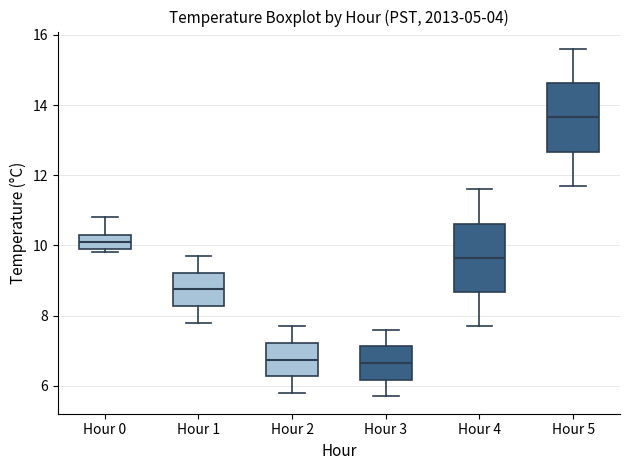

Reading left to right, read every box against the y-axis: the position of its median line, the range the box covers, and the ends of its whiskers. The values are not printed on the chart, so give them approximately, as read against the axis.

Hour 0: median 10.2, box 10.0 to 10.4, whiskers 9.8 to 10.8
Hour 1: median 8.8, box 8.2 to 9.2, whiskers 7.8 to 9.8
Hour 2: median 6.8, box 6.2 to 7.2, whiskers 5.8 to 7.8
Hour 3: median 6.6, box 6.2 to 7.2, whiskers 5.8 to 7.6
Hour 4: median 9.6, box 8.6 to 10.6, whiskers 7.8 to 11.6
Hour 5: median 13.6, box 12.6 to 14.6, whiskers 11.8 to 15.6